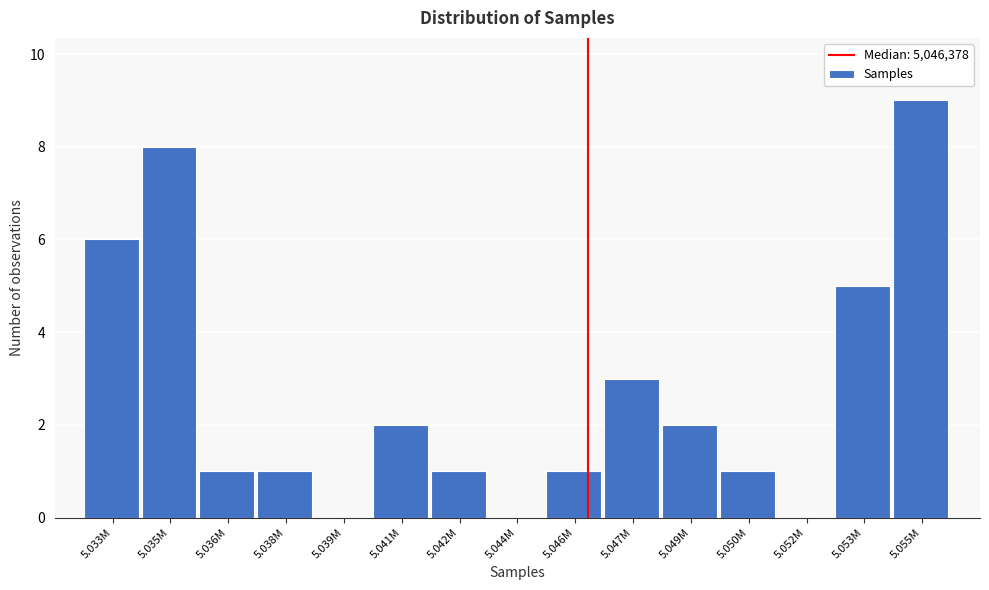

Reading left to right, transcribe all the data shown in this chart.

5.033M=6	5.035M=8	5.036M=1	5.038M=1	5.039M=0	5.041M=2	5.042M=1	5.044M=0	5.046M=1	5.047M=3	5.049M=2	5.050M=1	5.052M=0	5.053M=5	5.055M=9